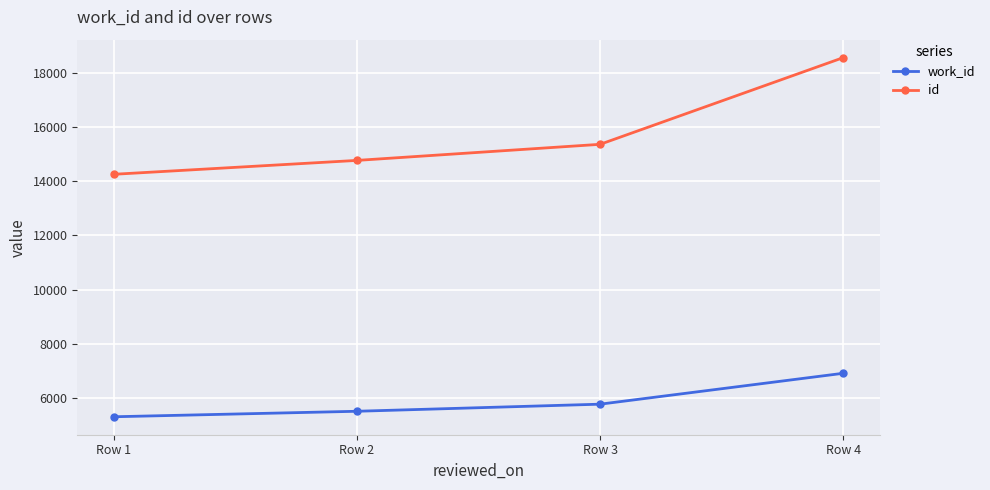

Is this an area chart (filled region under the line)?

No